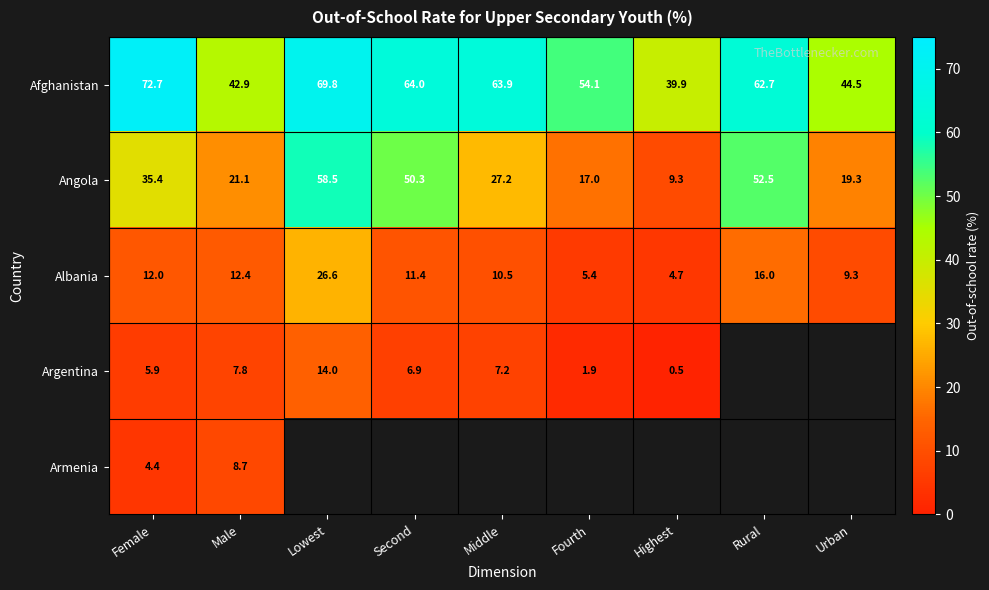

The Albania series shows 12.0 at Female. True or false?

True